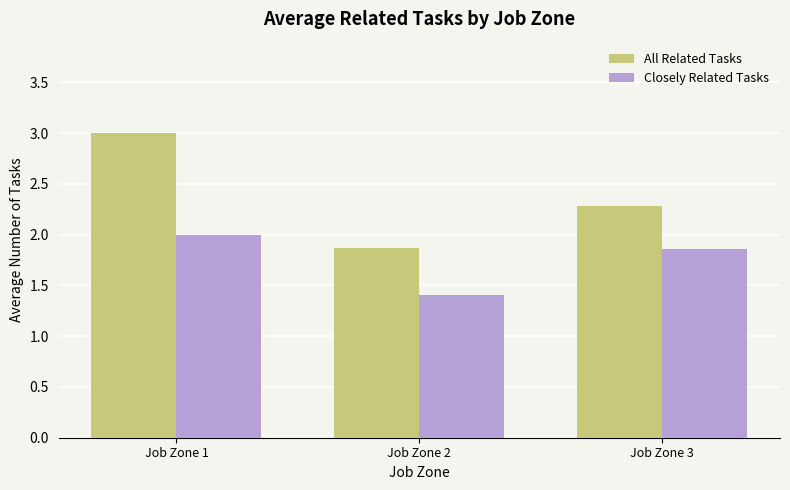

What is the spread (max minus min) of values at Job Zone 1?

1.0